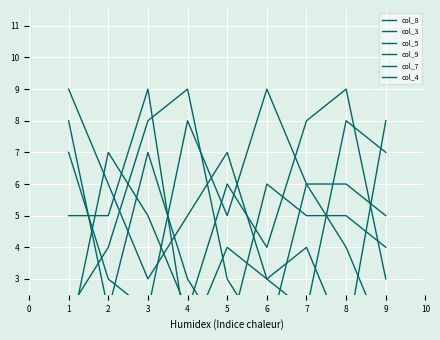

How many interior local peaks does the col_8 series have?

1